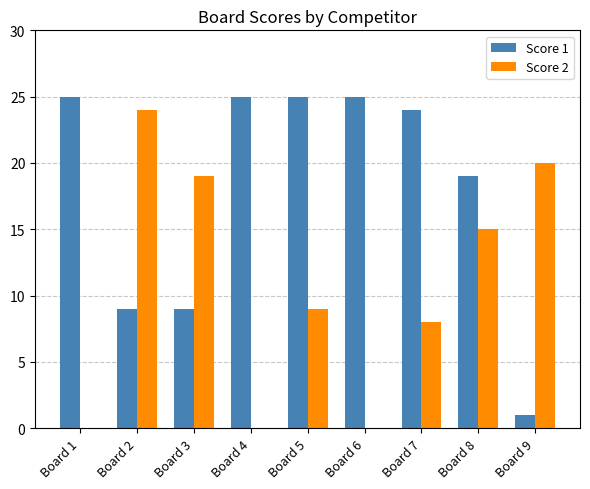

What is the average value of the Score 2 series?

11